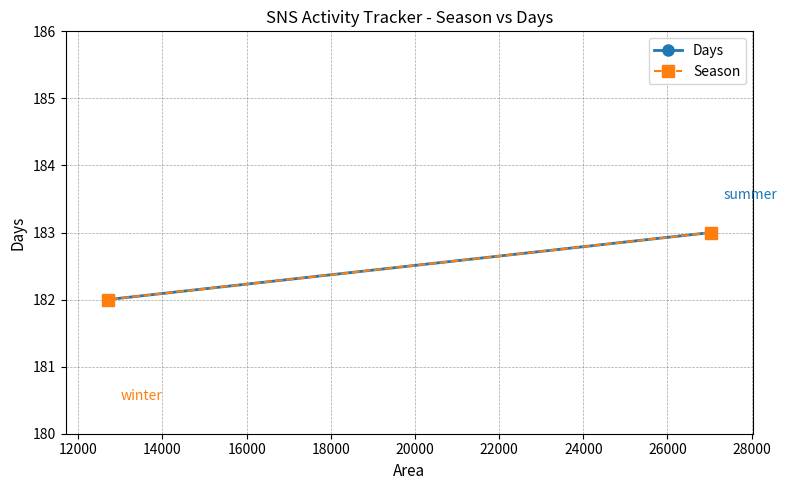

What are all the series names shown in the legend?

Days, Season